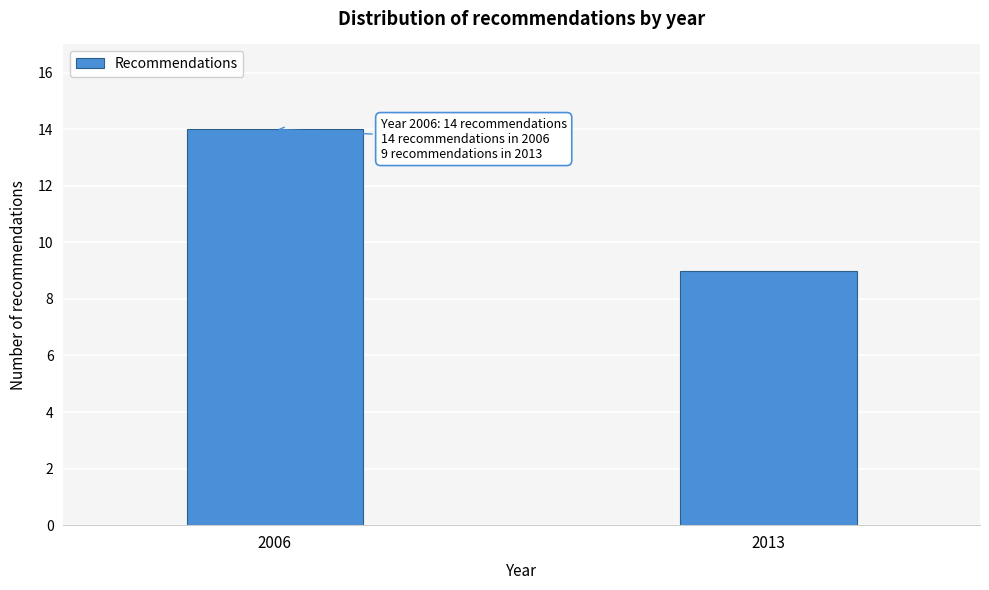

Reading left to right, transcribe all the data shown in this chart.

2006=14	2013=9